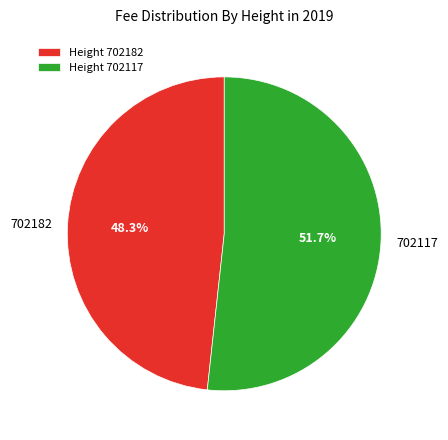

Is there a majority slice in this chart?

Yes